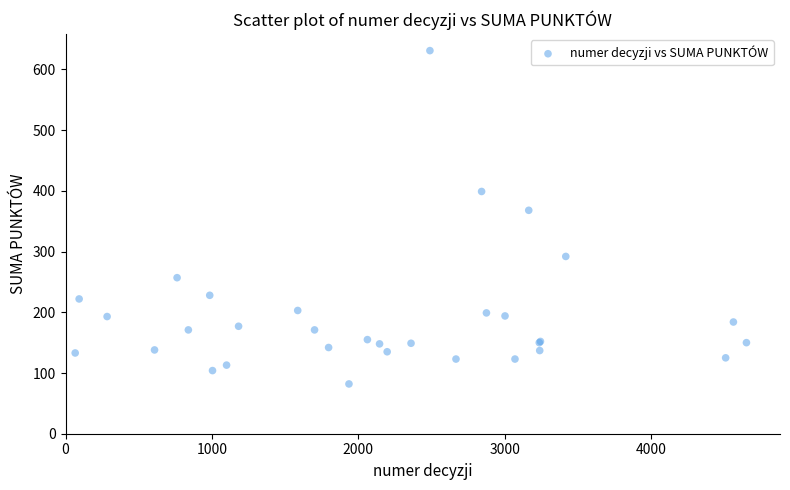

What Y value in the scatter plot is closest to 356?

368